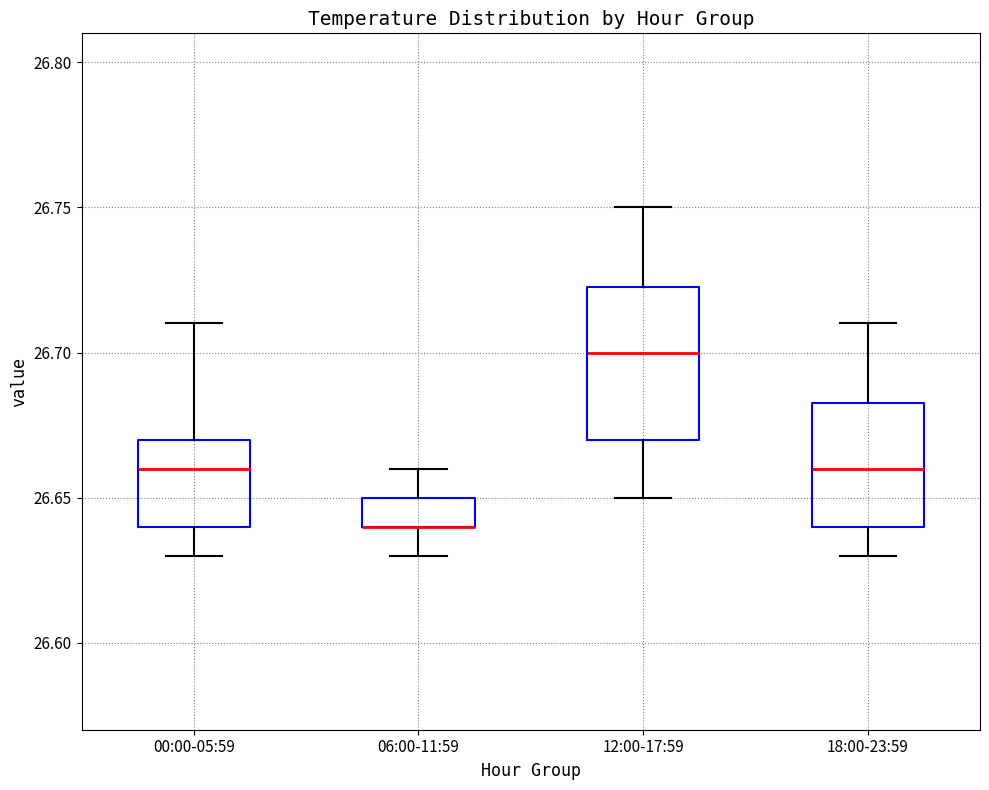

Which box is the tallest, from its lower edge to its upper edge?

12:00-17:59